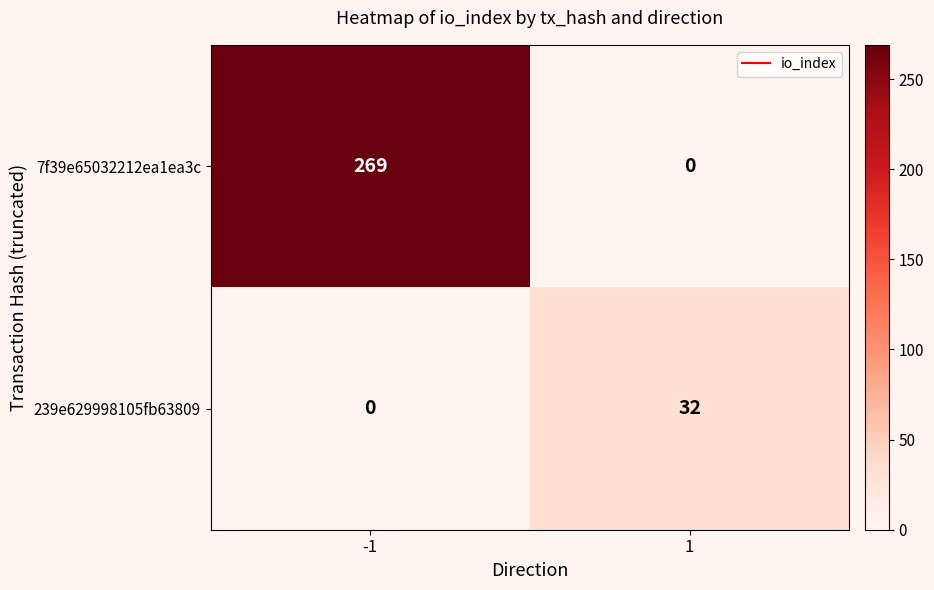

Which series has the widest spread of values?

7f39e65032212ea1ea3c